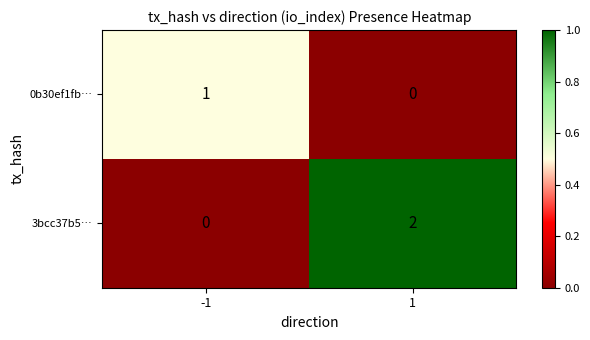

True or false: 0b30ef1fb… has a value of 2 at -1.

False